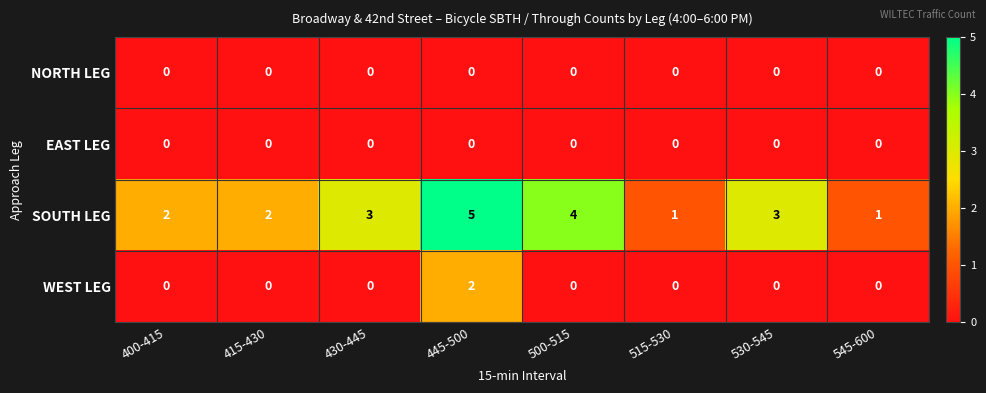

Which label corresponds to the largest value in the chart?

445-500